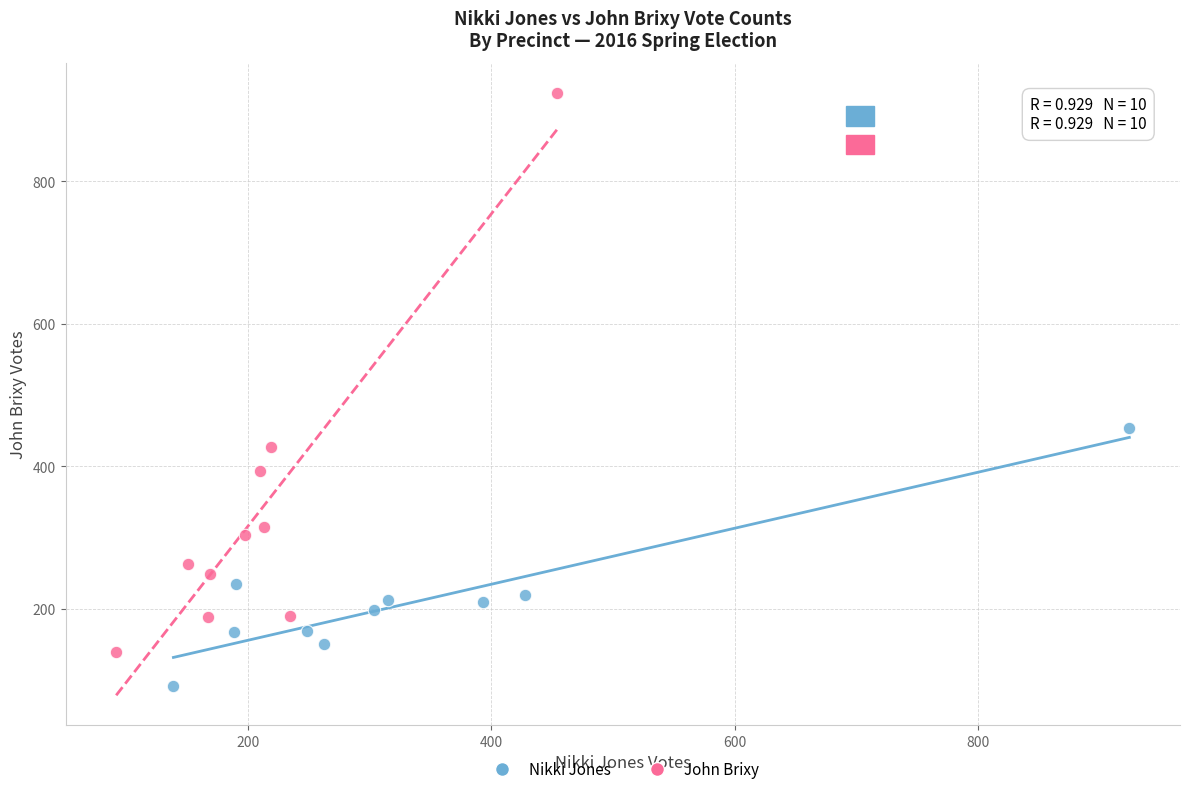

Which series reaches the maximum Y coordinate?

John Brixy